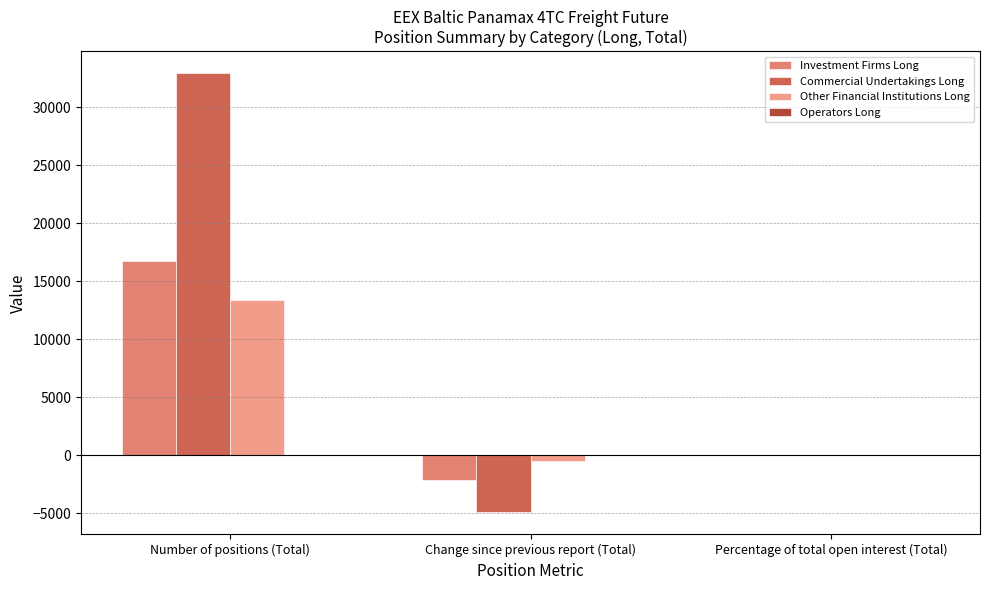

Is it true that Investment Firms Long equals -2158.1 at Change since previous report (Total)?

True